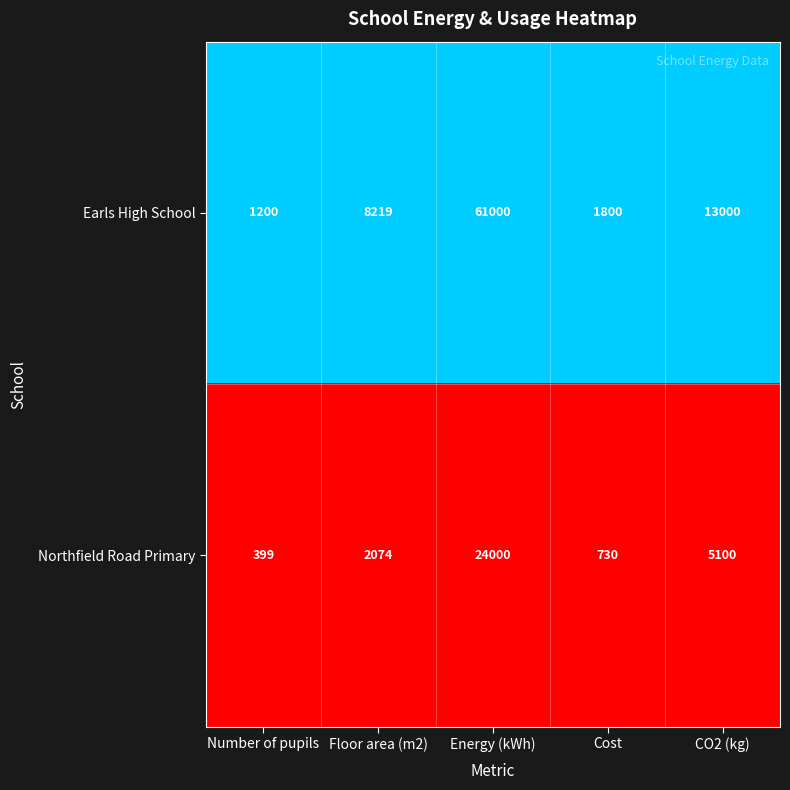

Rank the series by their maximum value, from highest to lowest.

Earls High School, Northfield Road Primary